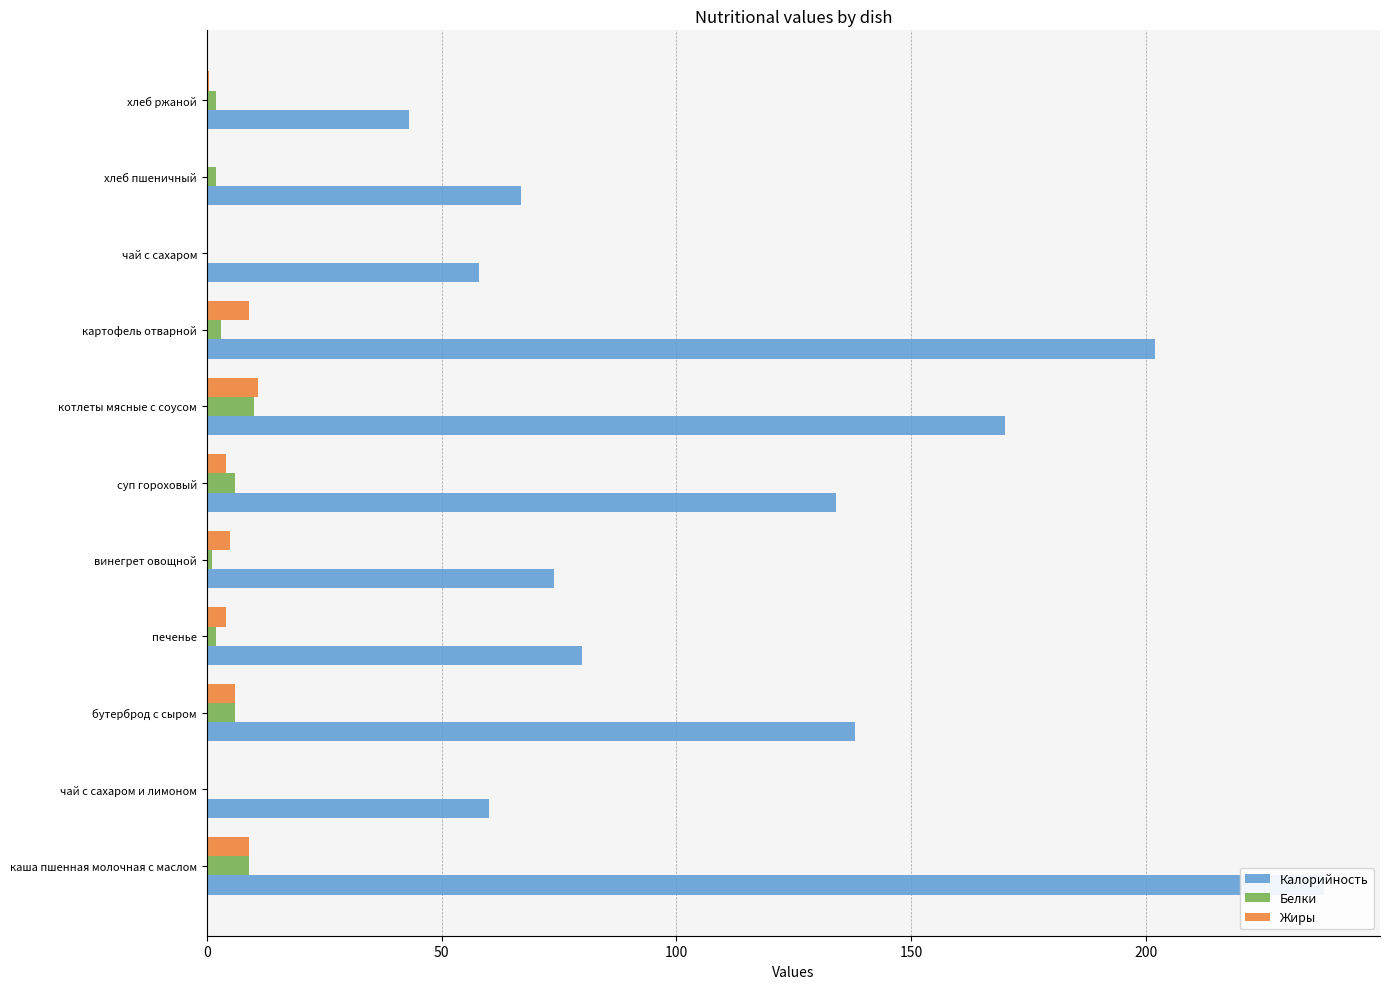

Is it true that Белки equals 2.0 at печенье?

True